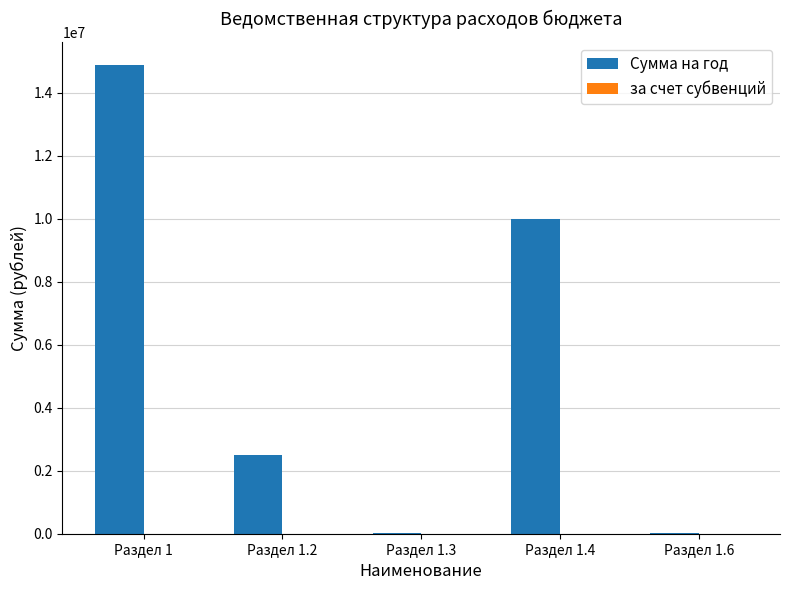

Which has a higher value, Раздел 1.4 or Раздел 1.3?

Раздел 1.4